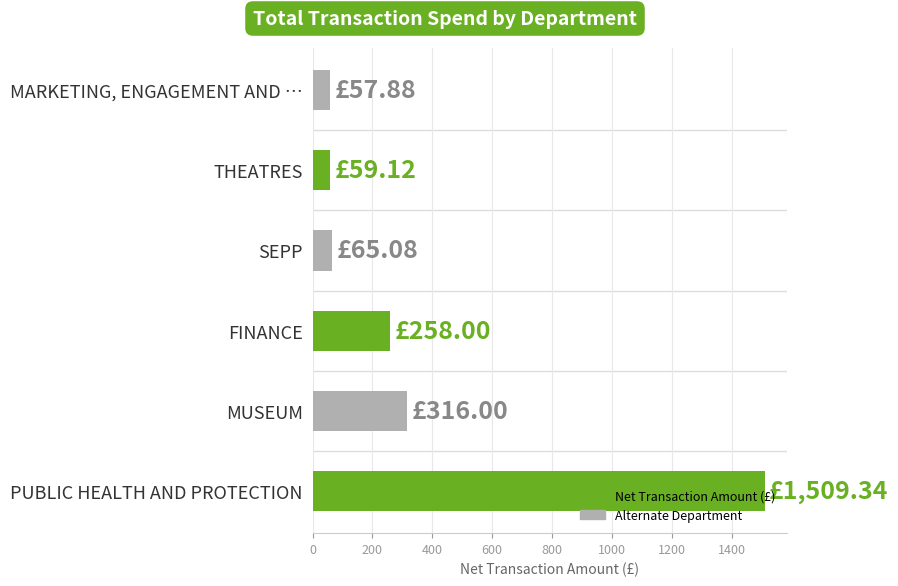

Are the bars grouped side by side (vs. stacked)?

No